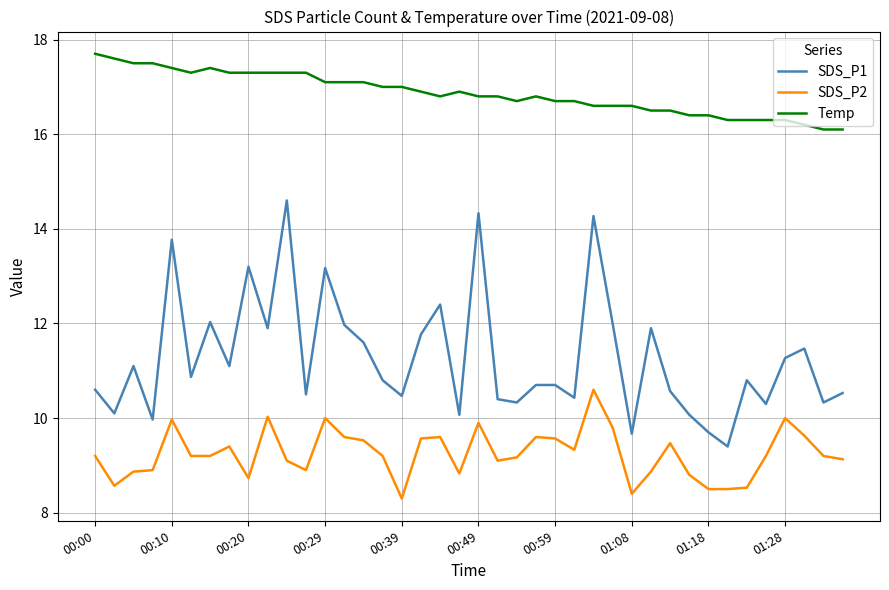

True or false: SDS_P2 and Temp cross at least once.

False